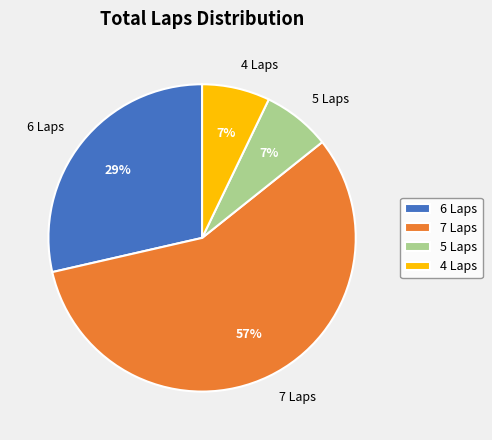

Do 4 Laps and 6 Laps together represent more than half of the pie?

No